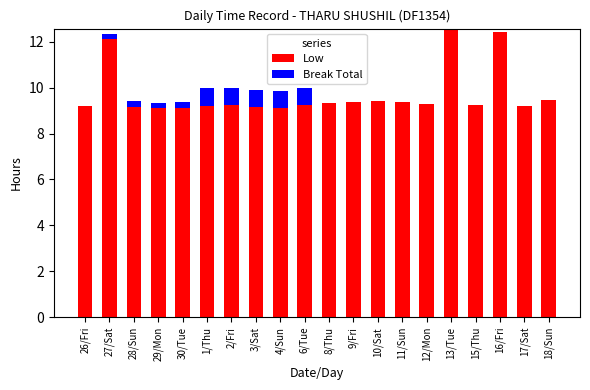

What is the sum of the Low values at 3/Sat and 16/Fri?

21.6